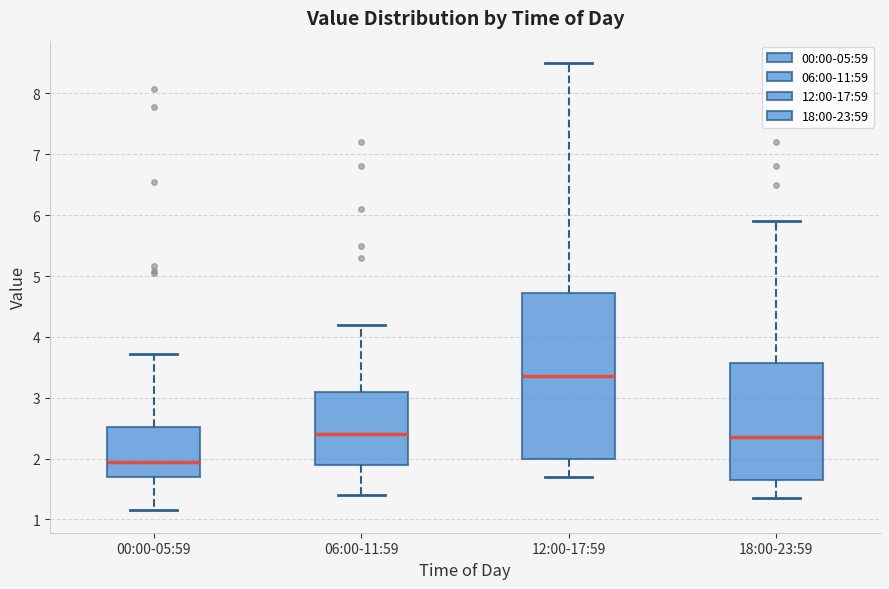

Where does the upper whisker of the box for 00:00-05:59 end on the y-axis? The values are not printed on the chart, so give them approximately, as read against the axis.

3.7